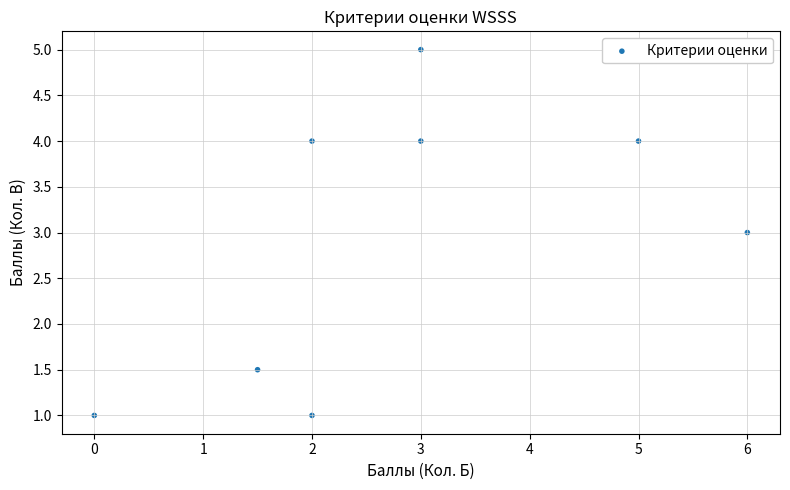

What is the average X value?

2.8